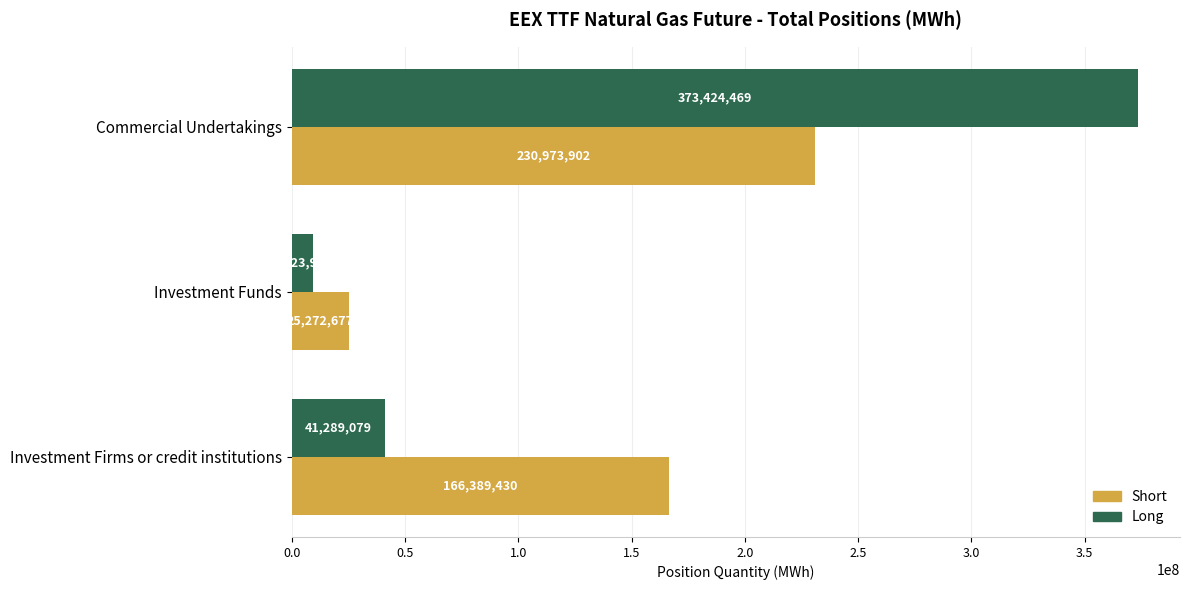

Rank the categories by Long value from lowest to highest.

Investment Funds, Investment Firms or credit institutions, Commercial Undertakings